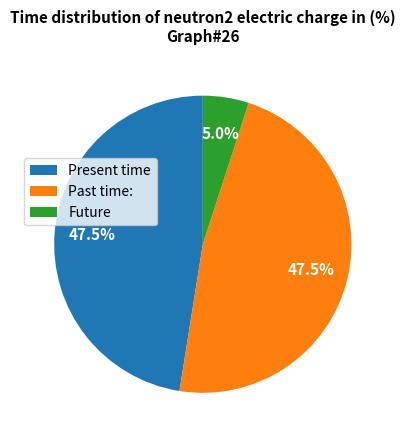

What is the smallest slice in the pie chart?

Future